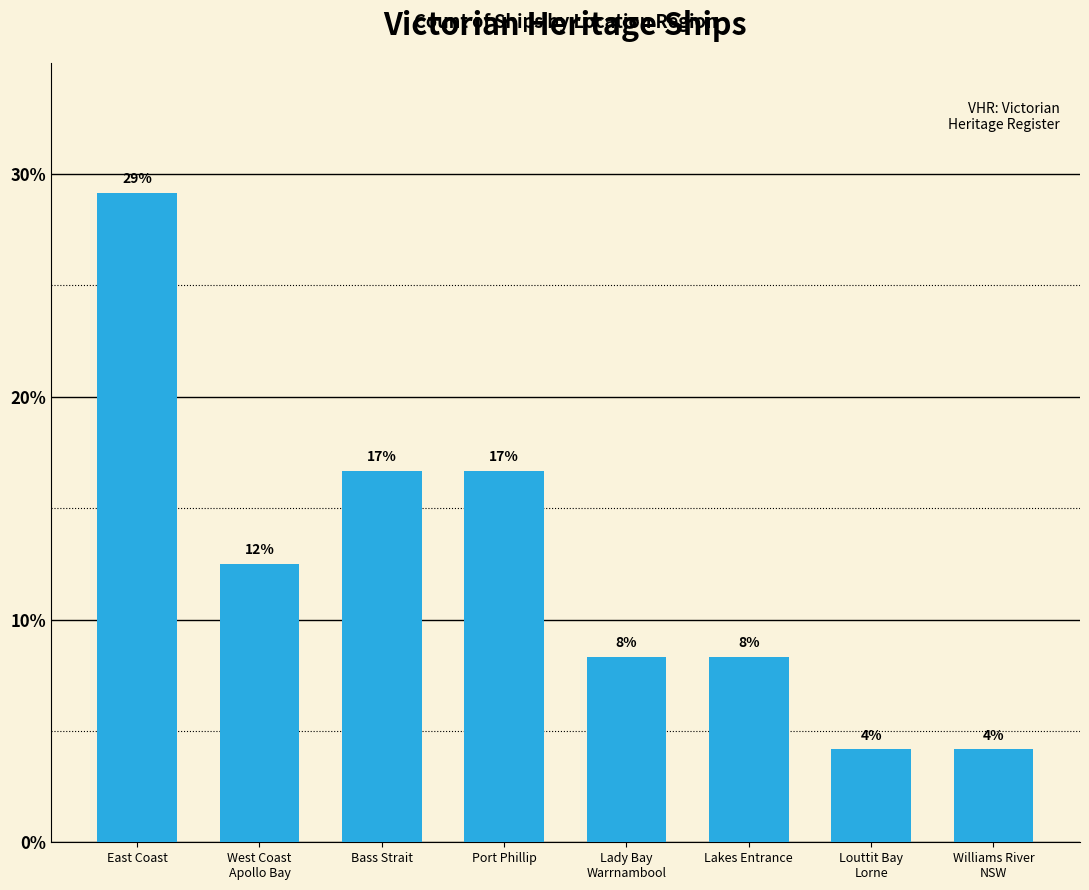

How many bars are there in total?

8